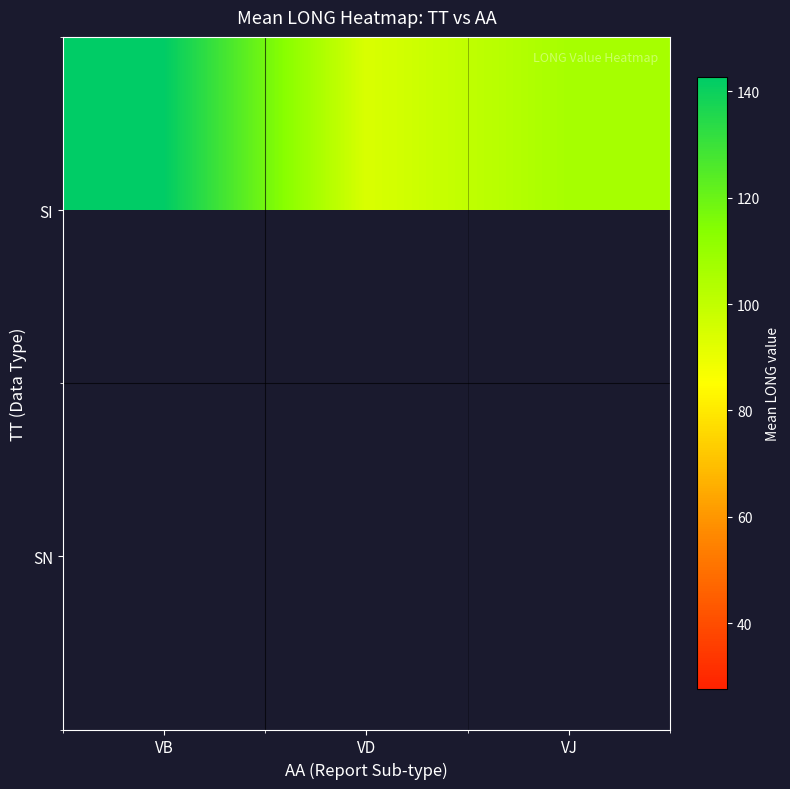

Which category has the lowest value across all series?

VD